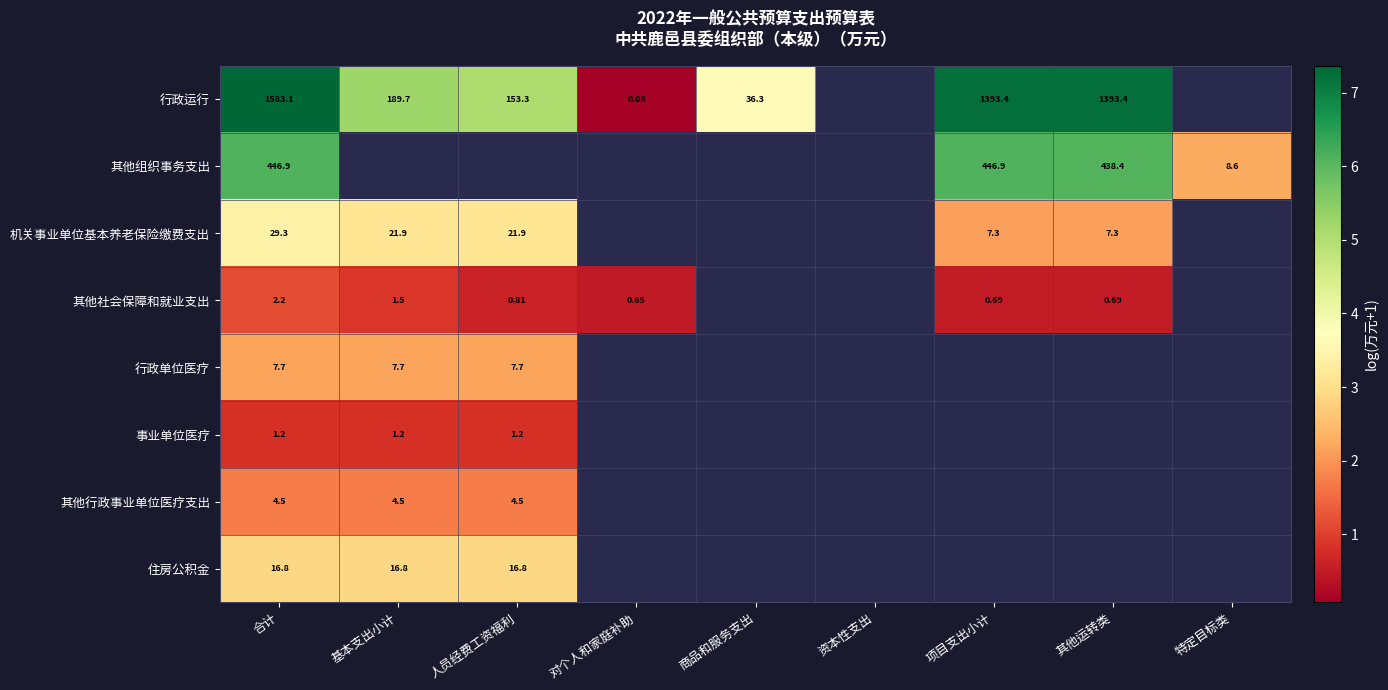

At which category is the sum across all series the highest?

合计